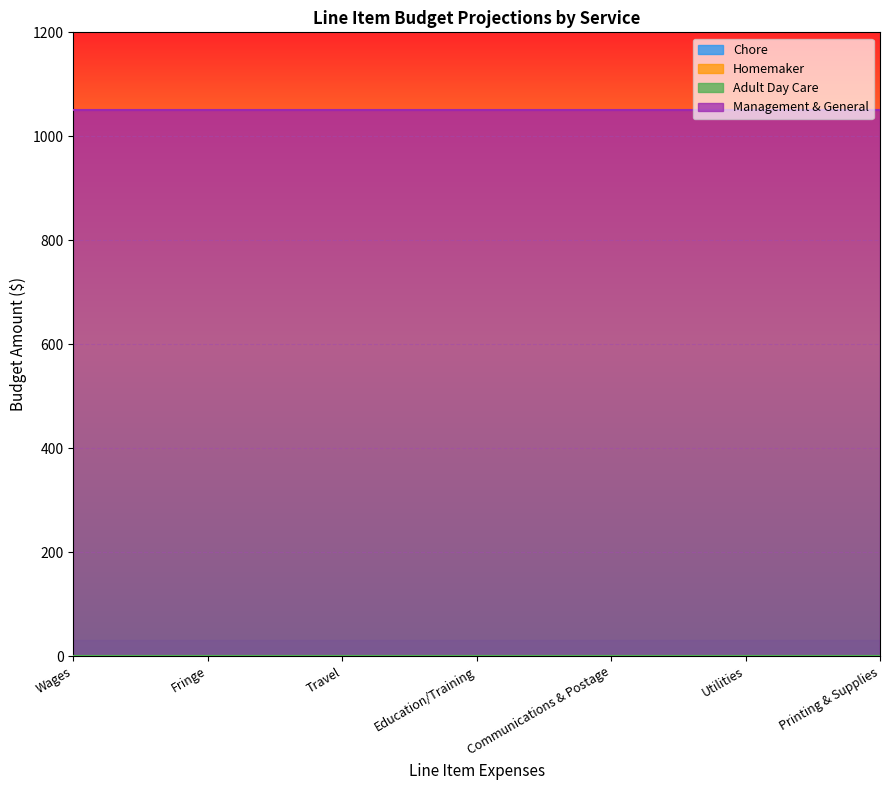

What is the label of the 3rd point from the right?

Communications & Postage